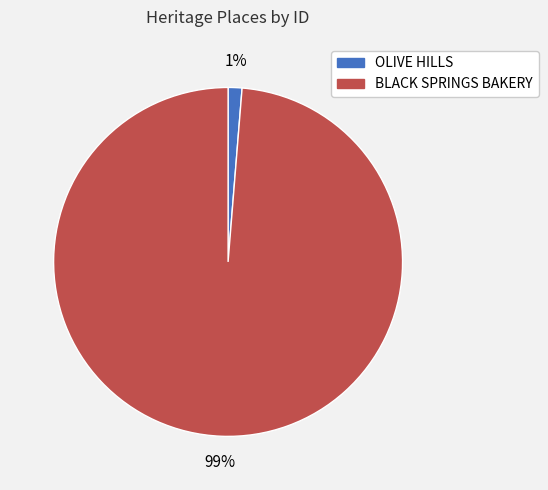

Which slice is the largest?

BLACK SPRINGS BAKERY